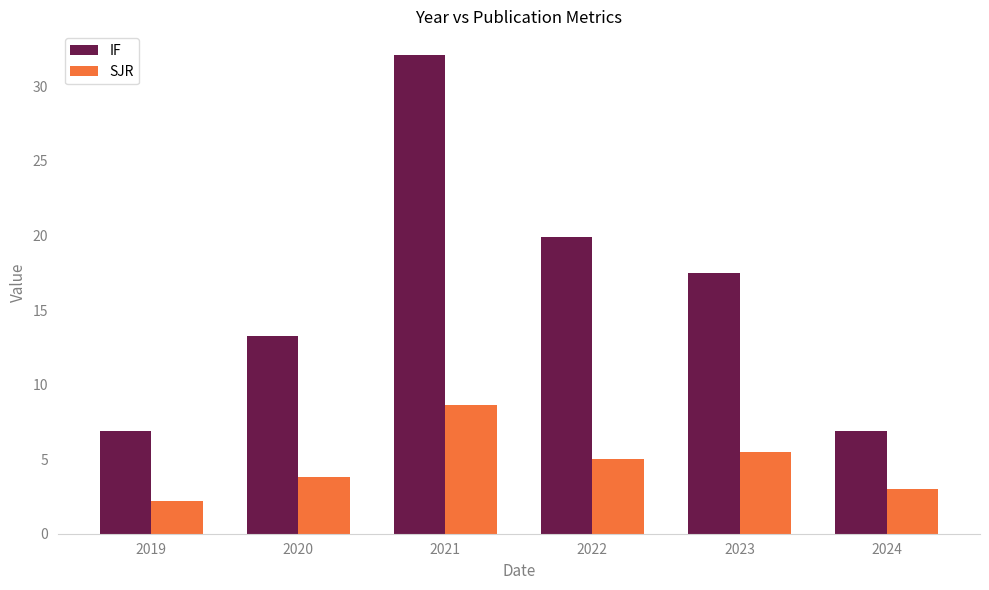

What is the average value of the SJR series?

4.7